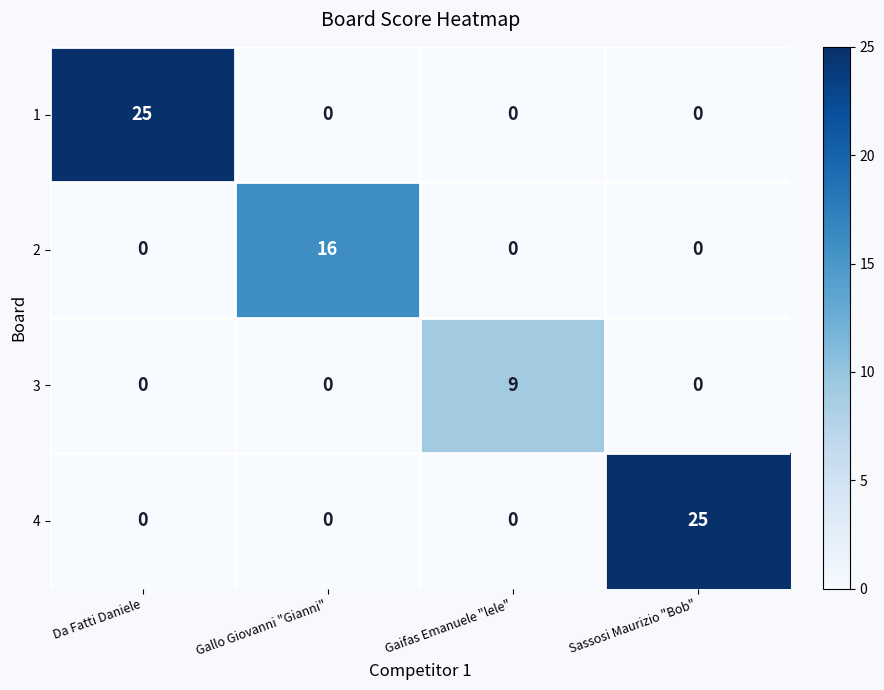

How many series are shown in this chart?

4